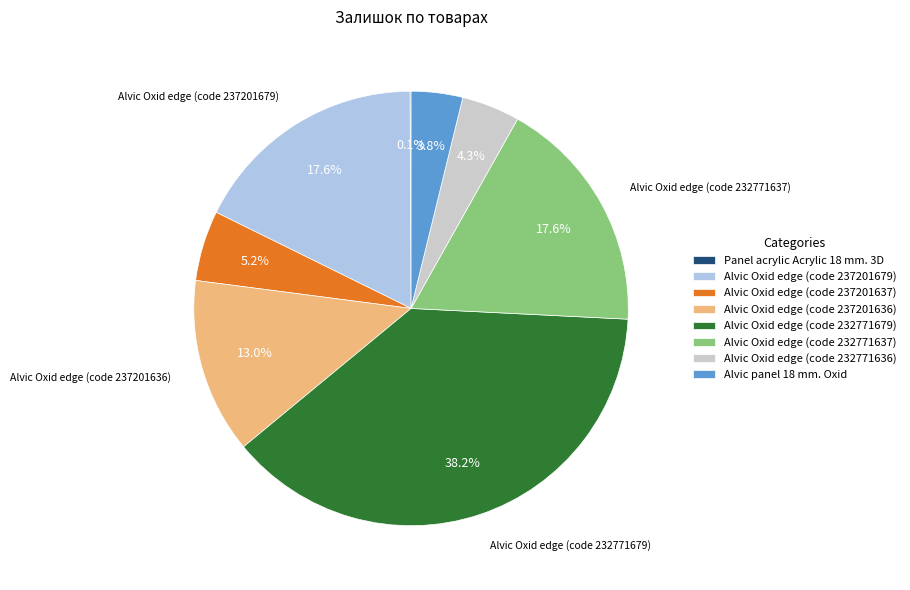

How much of the chart is everything except Alvic Oxid edge (code 232771637)?

82.4%